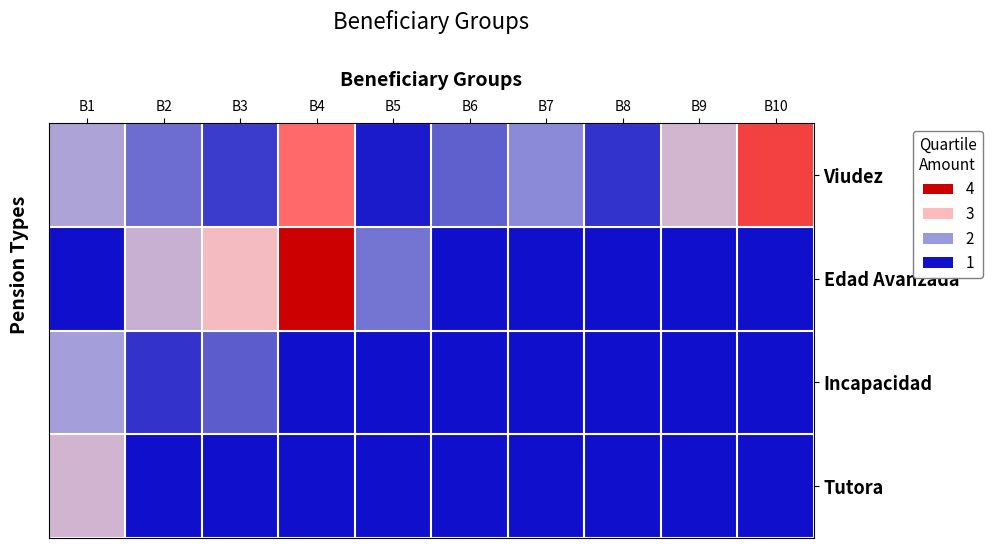

Which series has the largest total across all categories?

Viudez